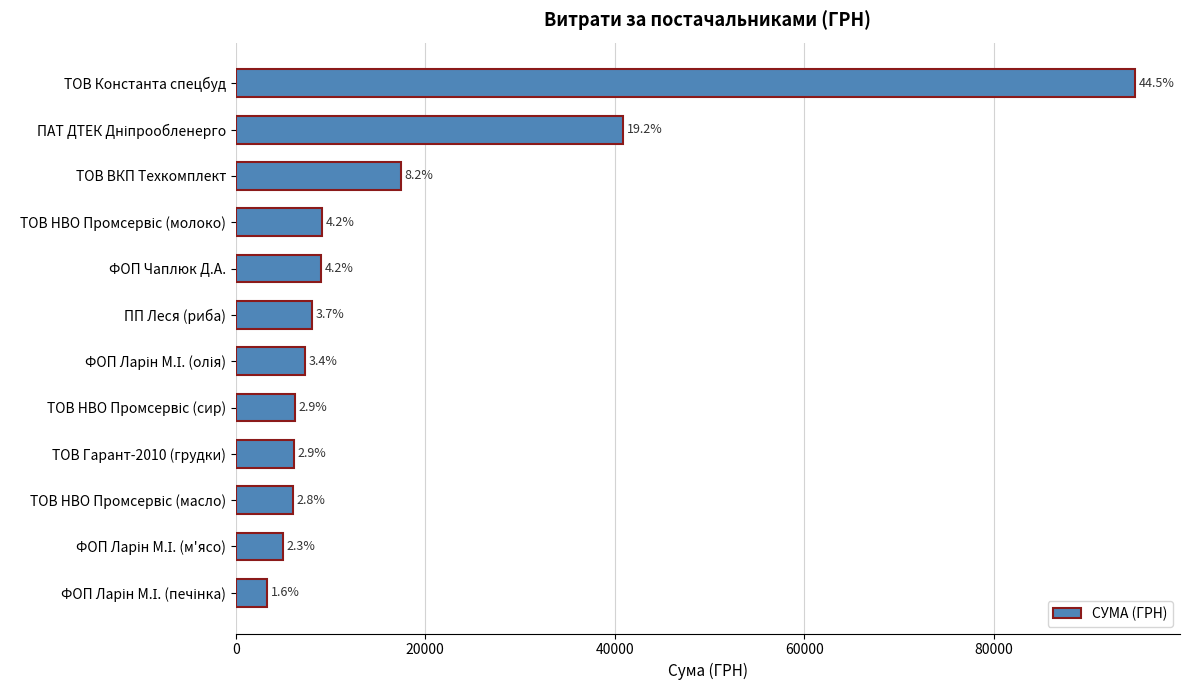

How many bars are there in total?

12